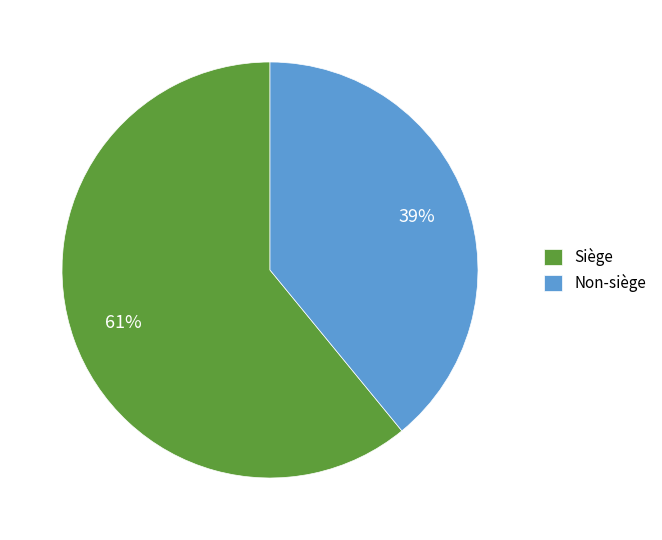

Is there any slice that represents more than half of the pie?

Yes